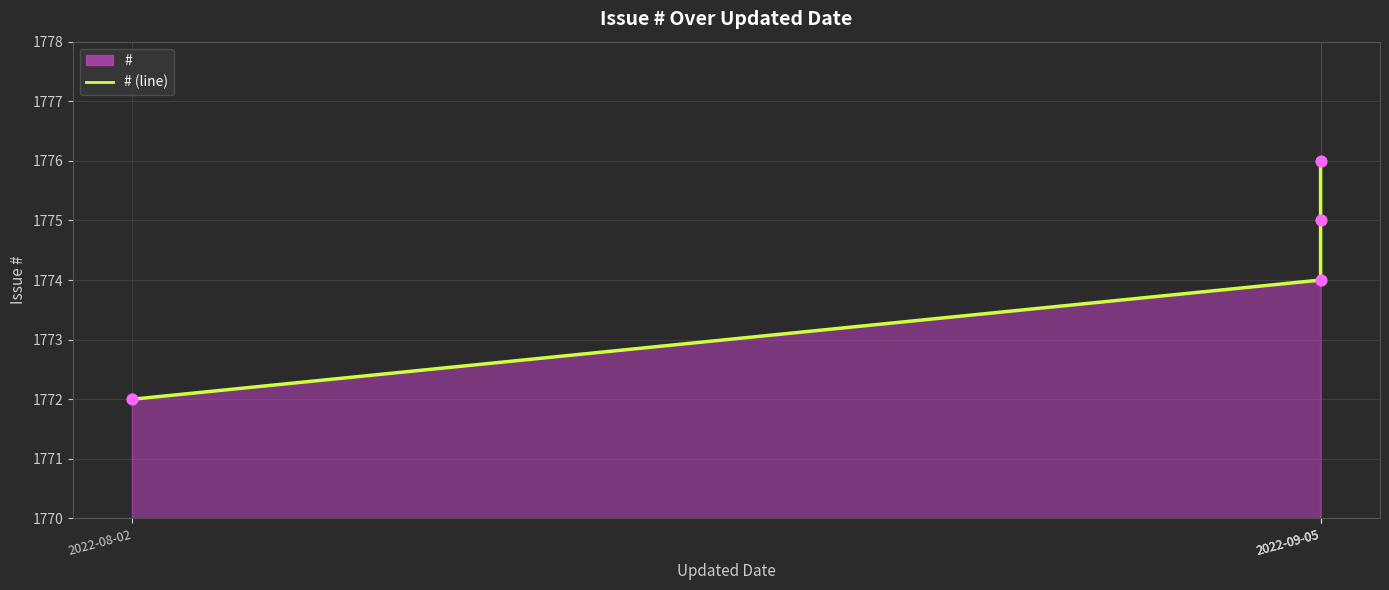

Between 2022-09-05 and 2022-09-05, which is larger?

2022-09-05